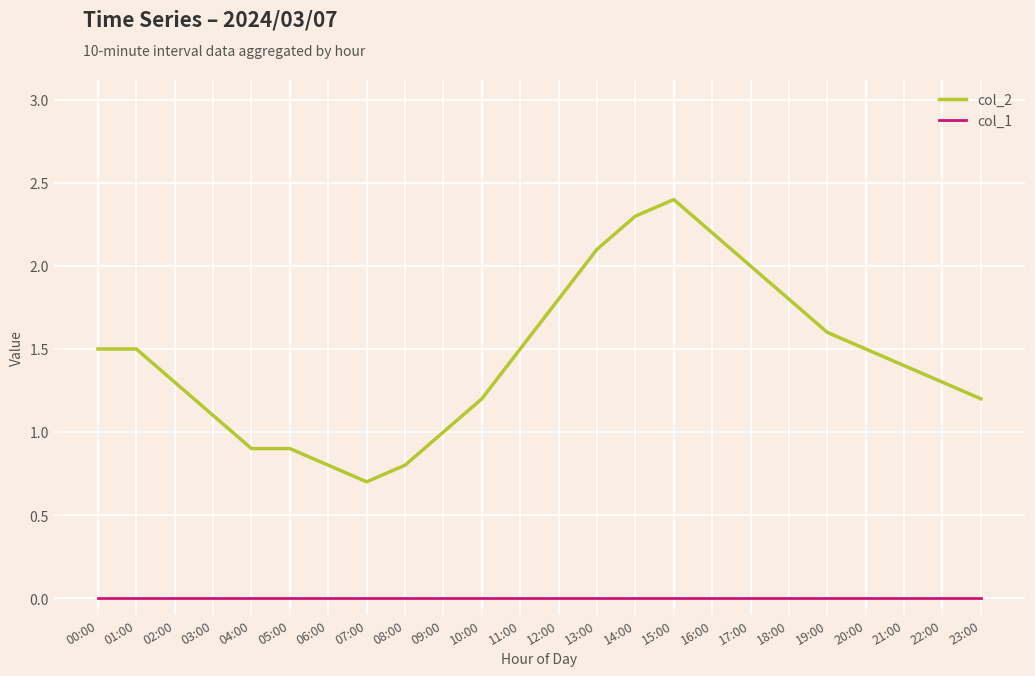

The value of col_2 at 15:00 is 2.4. True or false?

True